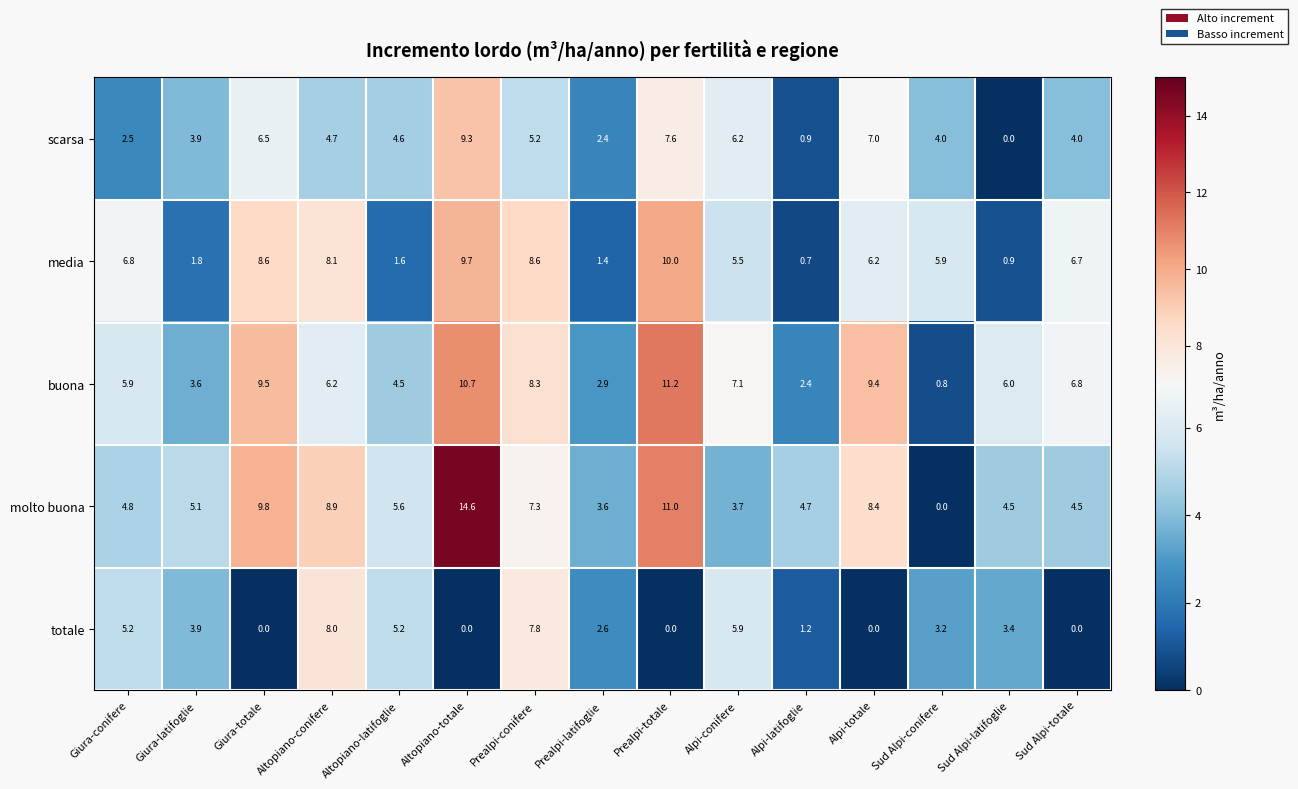

What is the difference between the maximum and minimum values in the scarsa series?

9.3